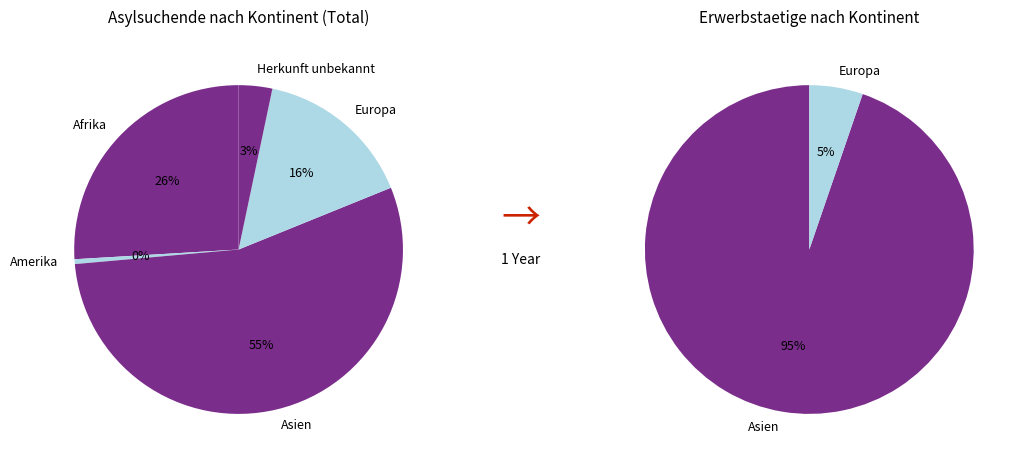

To the nearest percent, what percentage of the pie is Europa?

5%